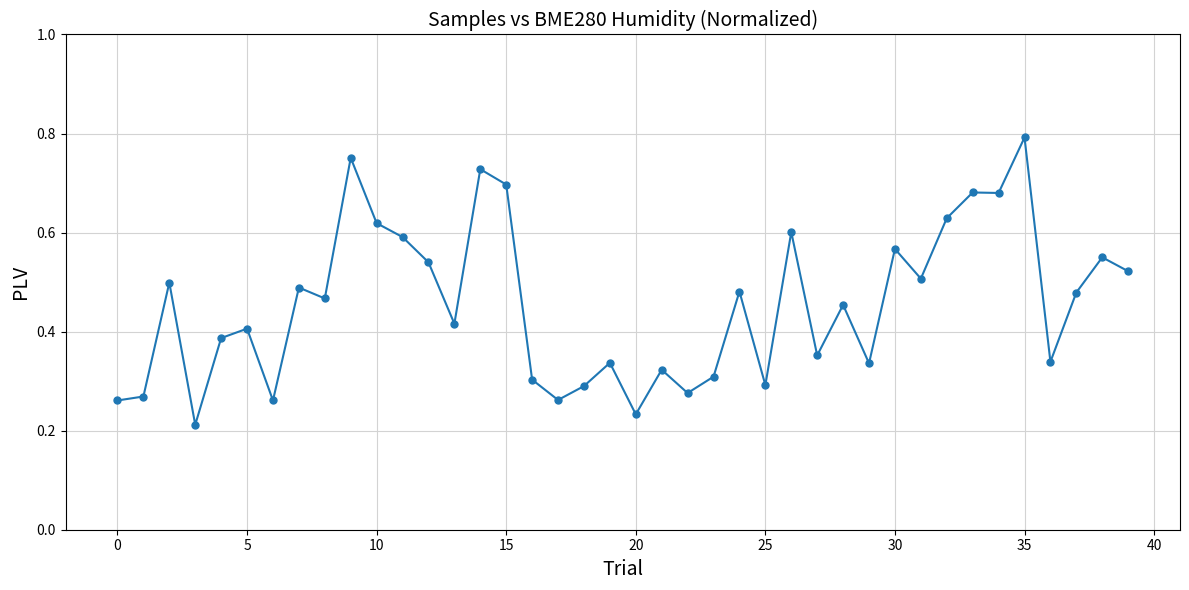

Count the values in the range 0 to 1.

40